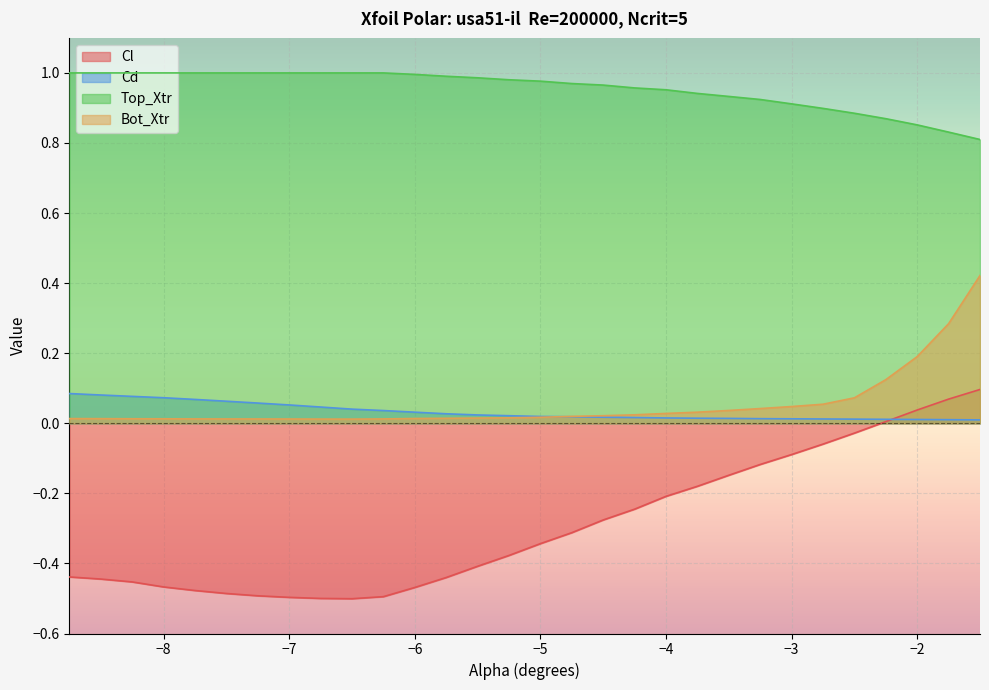

How many lines are shown in the chart?

4